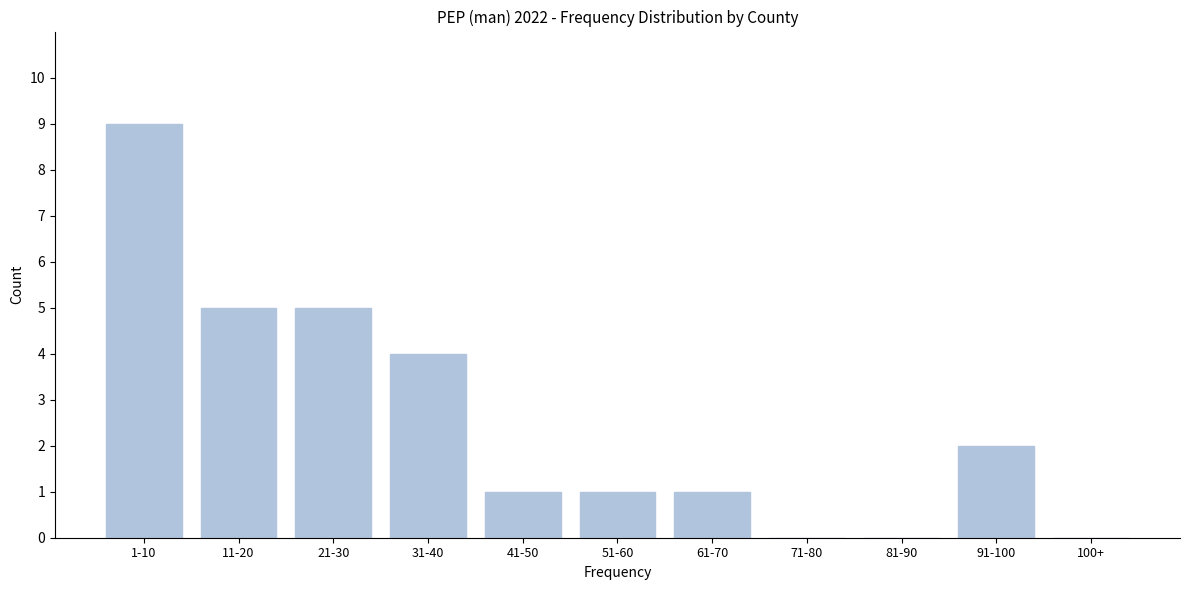

True or false: the data shows 3 at 21-30.

False